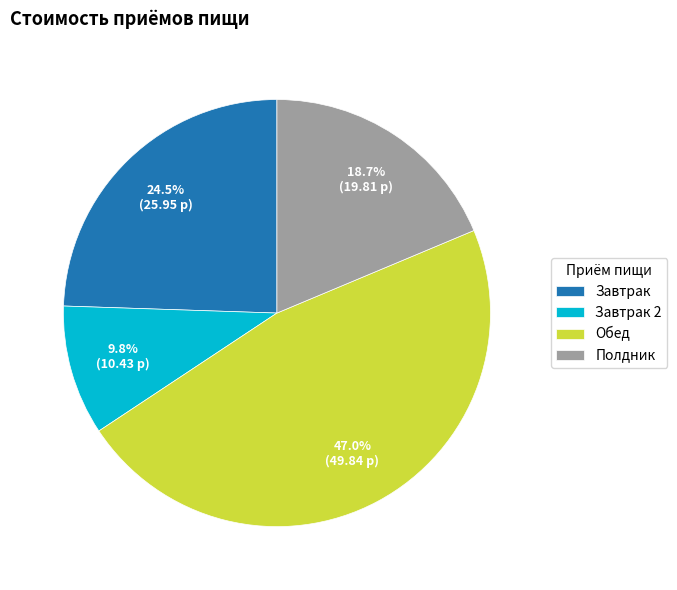

Does Обед account for over 50% of the chart?

No